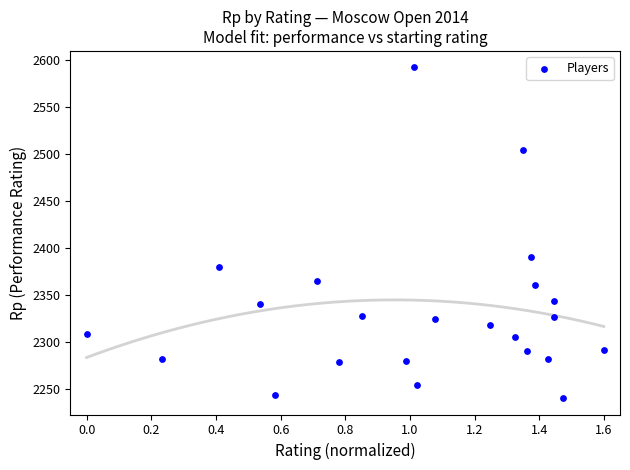

What is the range of Y values (max minus min)?

352